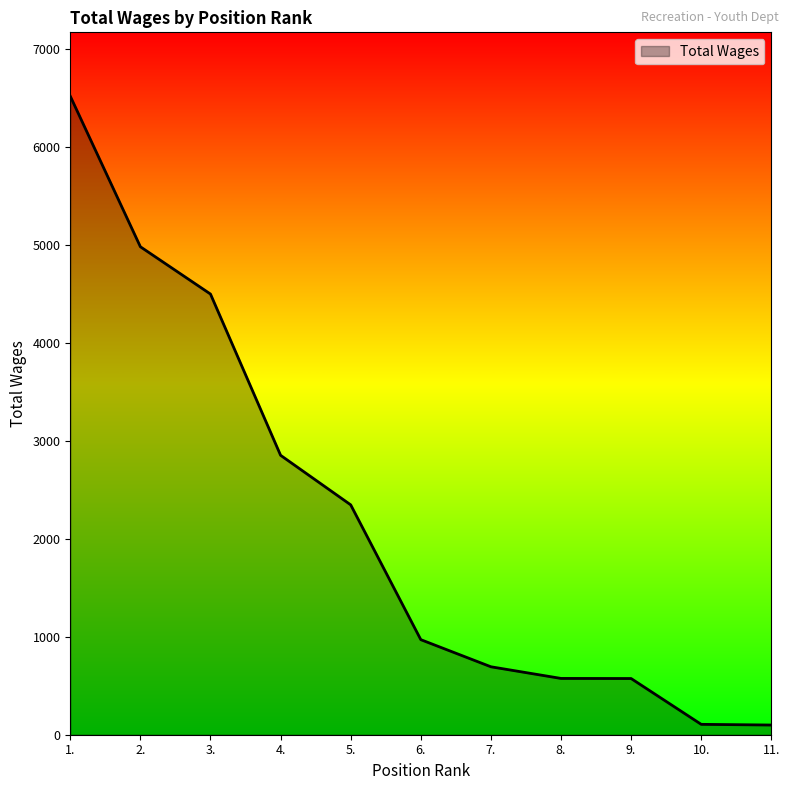

What is the greatest value displayed?

6522